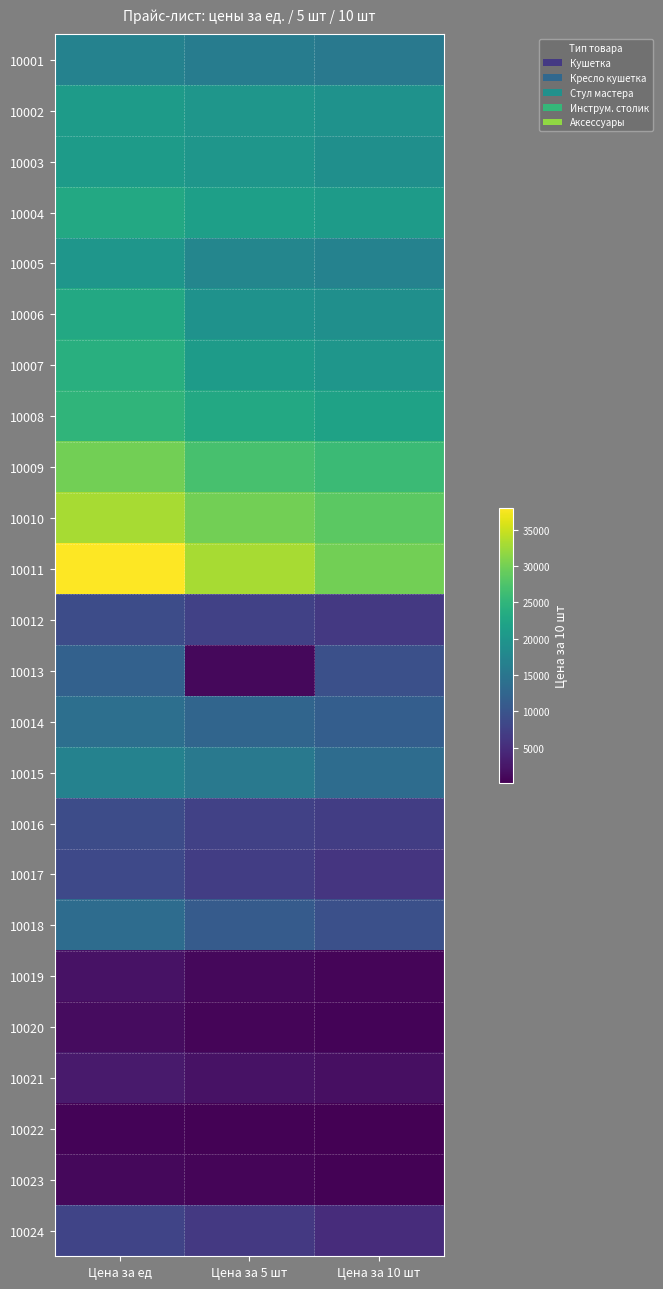

Reading left to right, transcribe all the data shown in this chart.

10001: Цена за ед=17000	Цена за 5 шт=16000	Цена за 10 шт=15500
10002: Цена за ед=21000	Цена за 5 шт=20000	Цена за 10 шт=19500
10003: Цена за ед=21000	Цена за 5 шт=20000	Цена за 10 шт=19000
10004: Цена за ед=23000	Цена за 5 шт=21500	Цена за 10 шт=21000
10005: Цена за ед=20000	Цена за 5 шт=17500	Цена за 10 шт=17000
10006: Цена за ед=23000	Цена за 5 шт=19500	Цена за 10 шт=19000
10007: Цена за ед=24000	Цена за 5 шт=21000	Цена за 10 шт=20000
10008: Цена за ед=25000	Цена за 5 шт=23000	Цена за 10 шт=22000
10009: Цена за ед=30000	Цена за 5 шт=27000	Цена за 10 шт=26000
10010: Цена за ед=33000	Цена за 5 шт=30000	Цена за 10 шт=28500
10011: Цена за ед=38000	Цена за 5 шт=33000	Цена за 10 шт=30000
10012: Цена за ед=9000	Цена за 5 шт=7500	Цена за 10 шт=6500
10013: Цена за ед=12000	Цена за 5 шт=1000	Цена за 10 шт=9500
10014: Цена за ед=14000	Цена за 5 шт=12500	Цена за 10 шт=11500
10015: Цена за ед=17000	Цена за 5 шт=15500	Цена за 10 шт=13500
10016: Цена за ед=9000	Цена за 5 шт=7500	Цена за 10 шт=7000
10017: Цена за ед=8500	Цена за 5 шт=7000	Цена за 10 шт=6000
10018: Цена за ед=13500	Цена за 5 шт=11000	Цена за 10 шт=9500
10019: Цена за ед=2000	Цена за 5 шт=1000	Цена за 10 шт=700
10020: Цена за ед=1500	Цена за 5 шт=700	Цена за 10 шт=500
10021: Цена за ед=3000	Цена за 5 шт=2000	Цена за 10 шт=1700
10022: Цена за ед=500	Цена за 5 шт=400	Цена за 10 шт=200
10023: Цена за ед=1000	Цена за 5 шт=700	Цена за 10 шт=450
10024: Цена за ед=8000	Цена за 5 шт=6500	Цена за 10 шт=5000